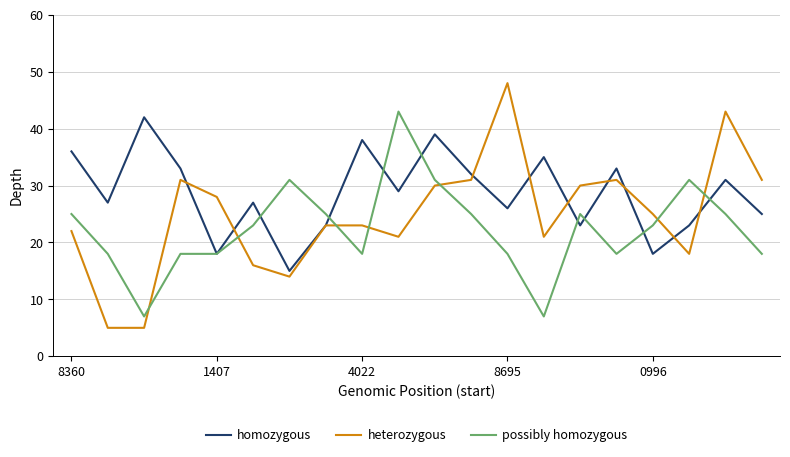

How many times do possibly homozygous and heterozygous cross each other?

7